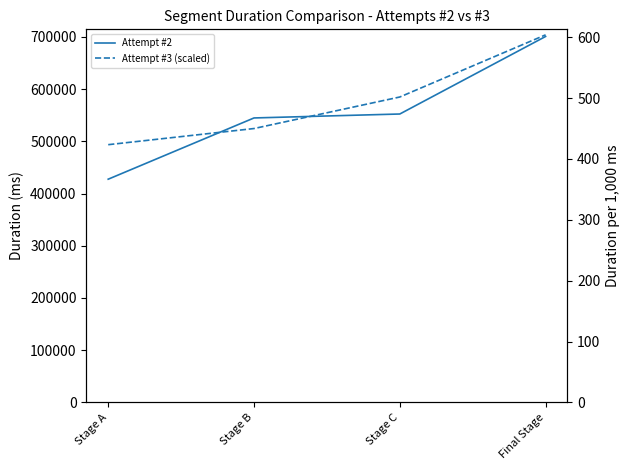

At which label does Attempt #2 reach its minimum?

Stage A